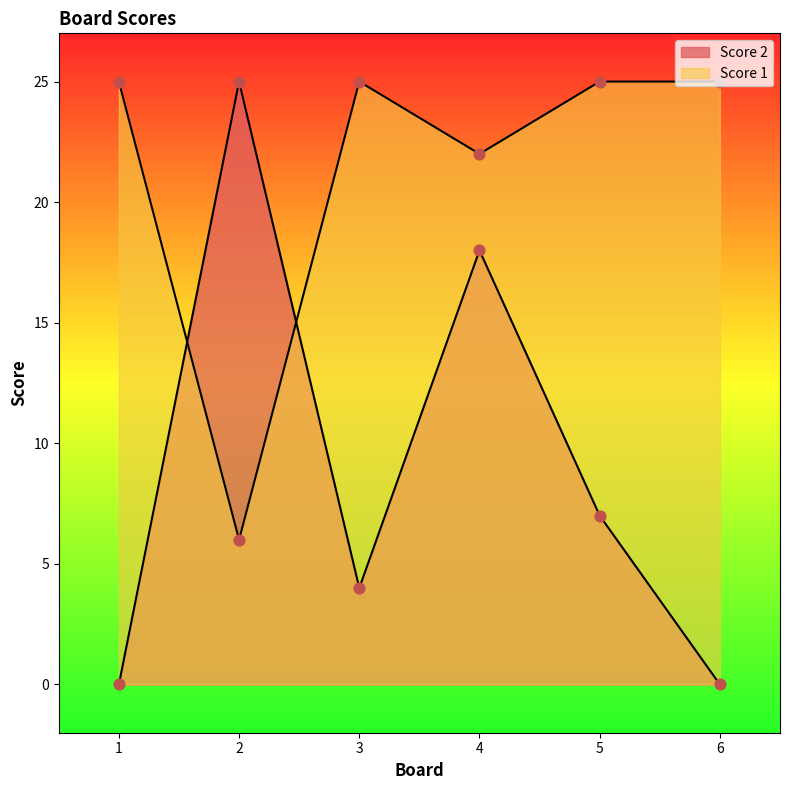

Which series contains the lowest Y value?

Score 2